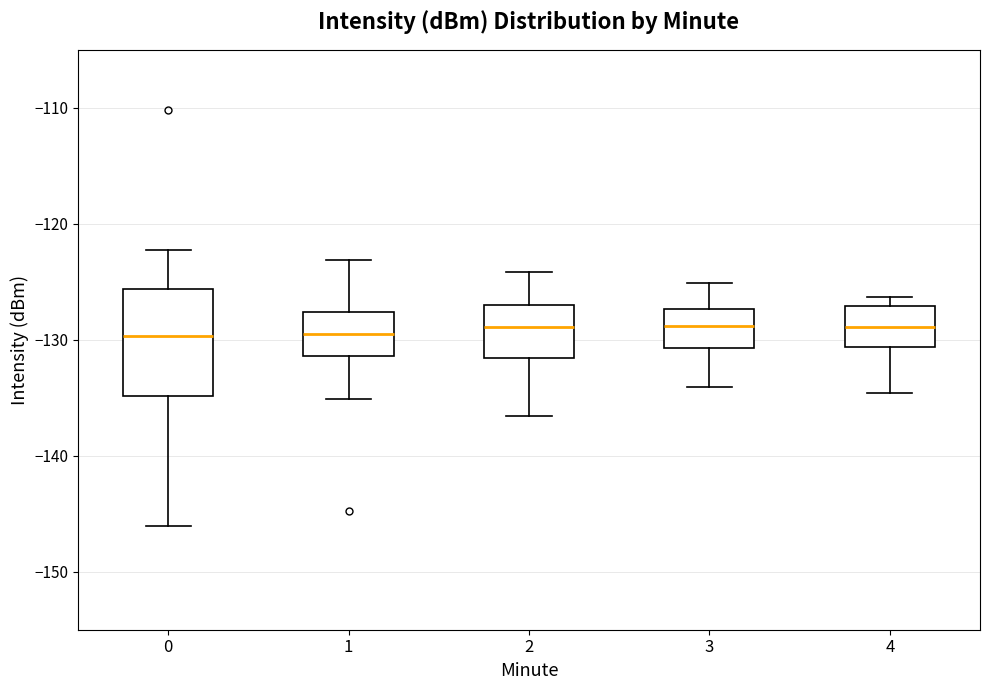

Reading left to right, transcribe this box plot: for each box, give where its median line is, the range the box spans, and where its two whiskers end, as read against the y-axis. The values are not printed on the chart, so give them approximately, as read against the axis.

0: median -130, box -135 to -126, whiskers -146 to -122
1: median -129, box -131 to -128, whiskers -135 to -123
2: median -129, box -132 to -127, whiskers -137 to -124
3: median -129, box -131 to -127, whiskers -134 to -125
4: median -129, box -131 to -127, whiskers -135 to -126